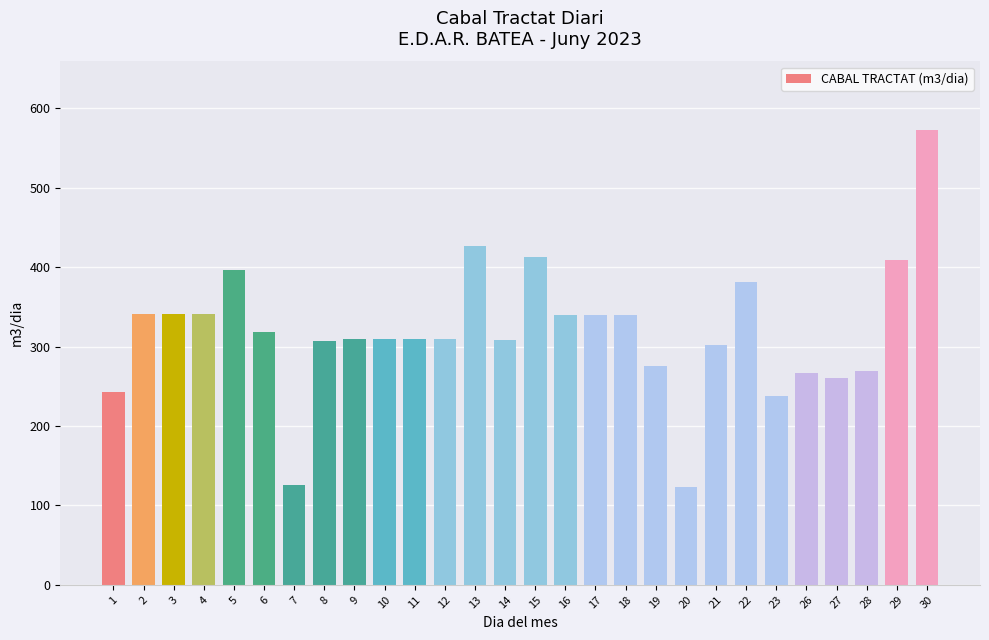

Between 9 and 26, which is larger?

9